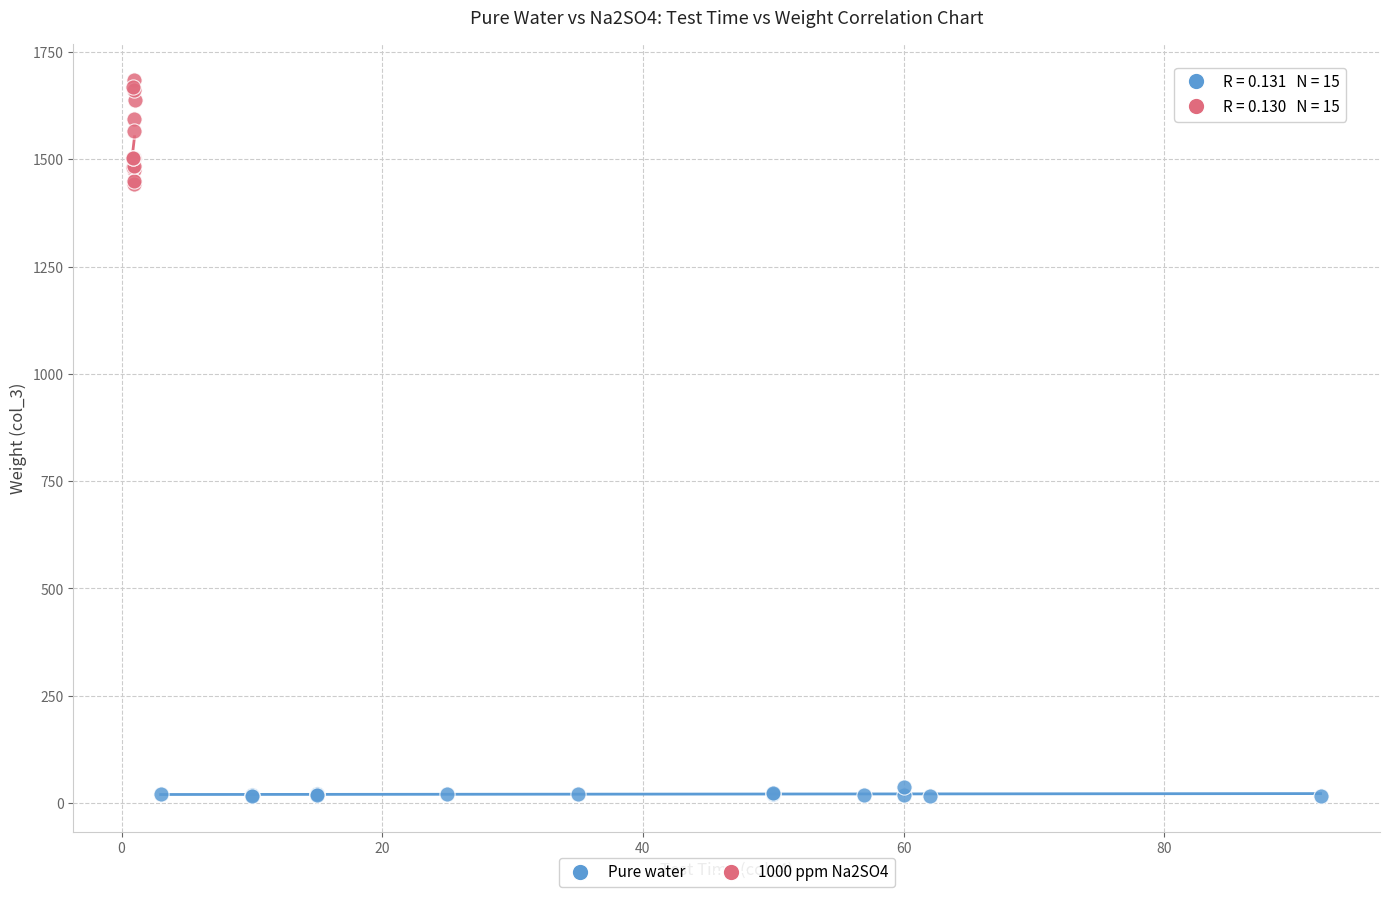

Which series contains the lowest Y value?

Pure water